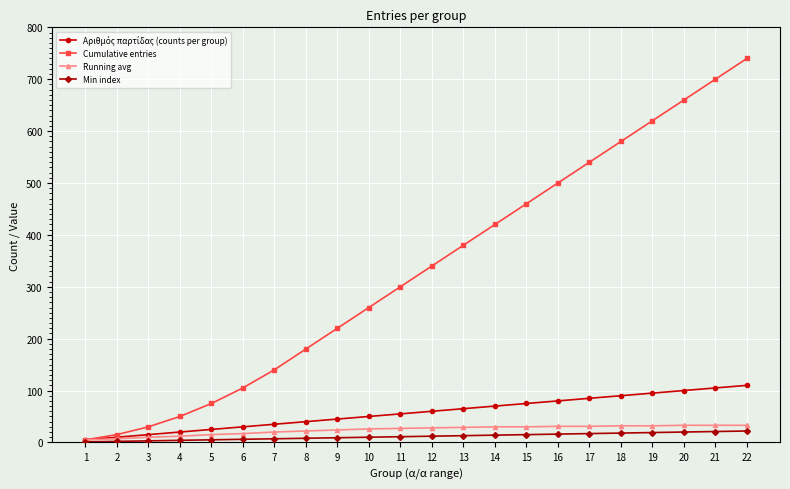

Does the chart have visible grid lines?

Yes